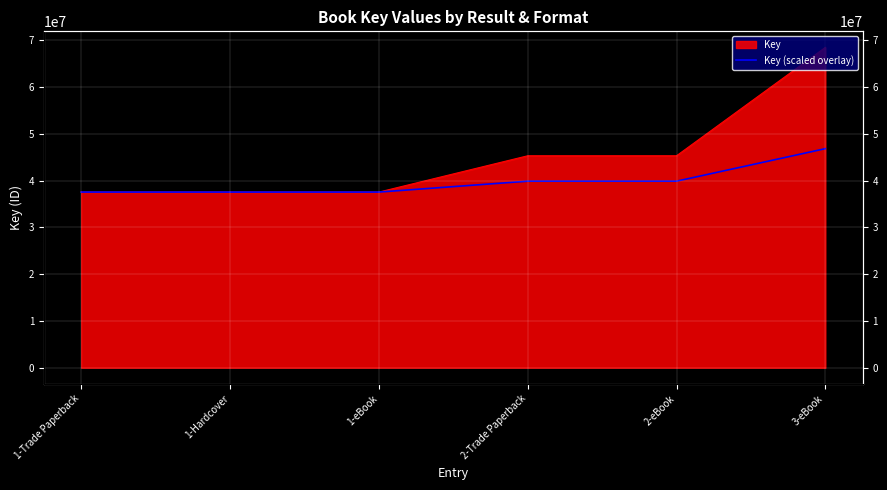

What is the smallest value displayed?

37558229.0